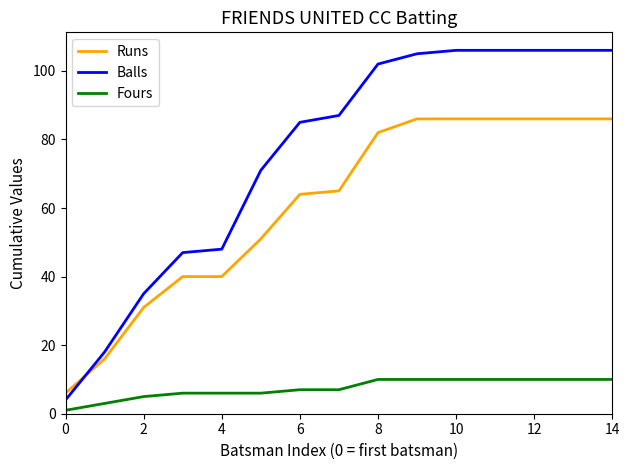

What are all the series names shown in the legend?

Runs, Balls, Fours